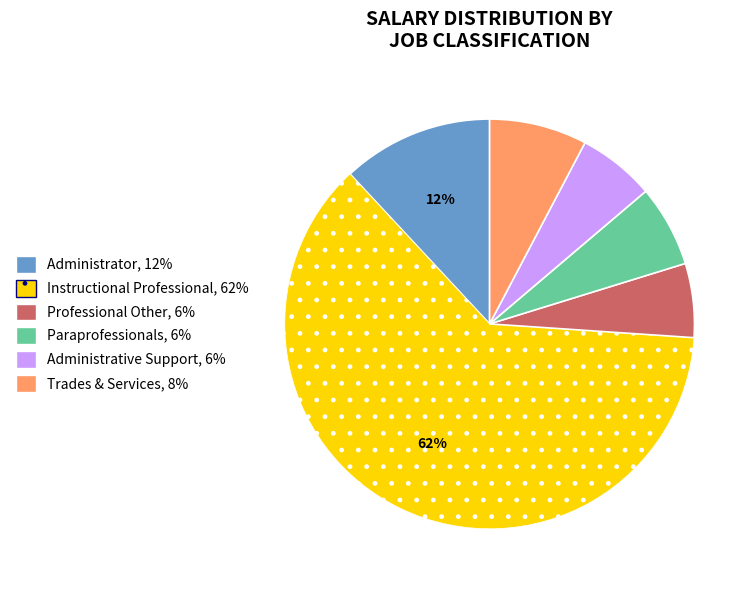

Do Professional Other and Paraprofessionals together represent more than half of the pie?

No